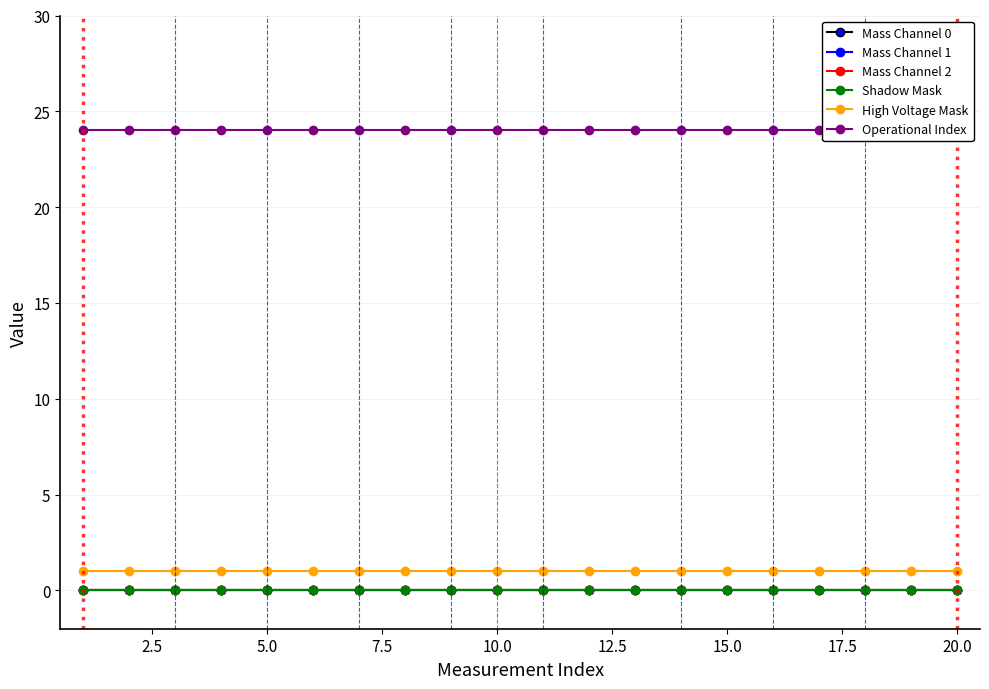

What are all the series names shown in the legend?

Mass Channel 0, Mass Channel 1, Mass Channel 2, Shadow Mask, High Voltage Mask, Operational Index